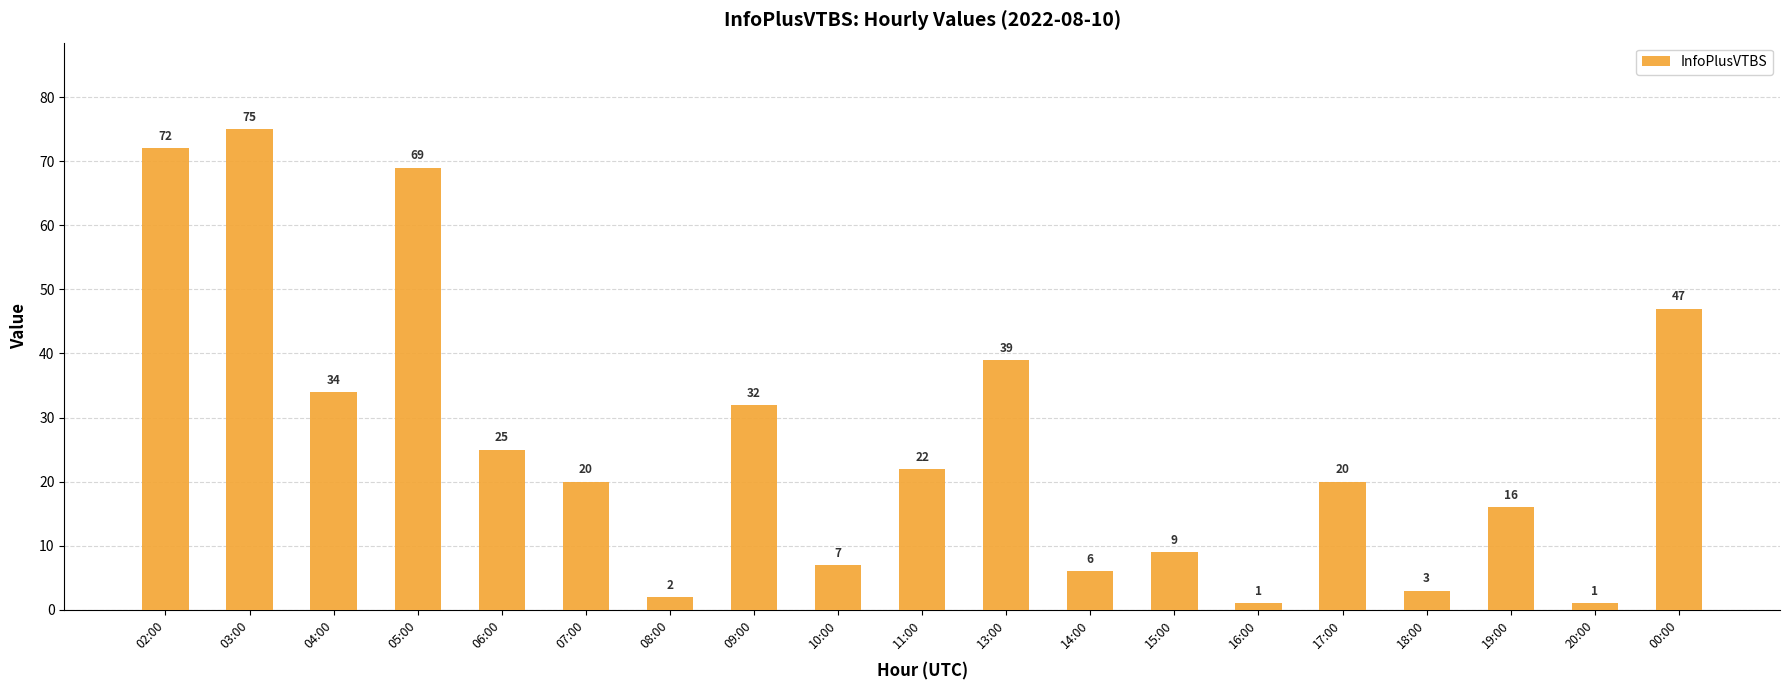

What is the value of the 3rd bar from the left?

34